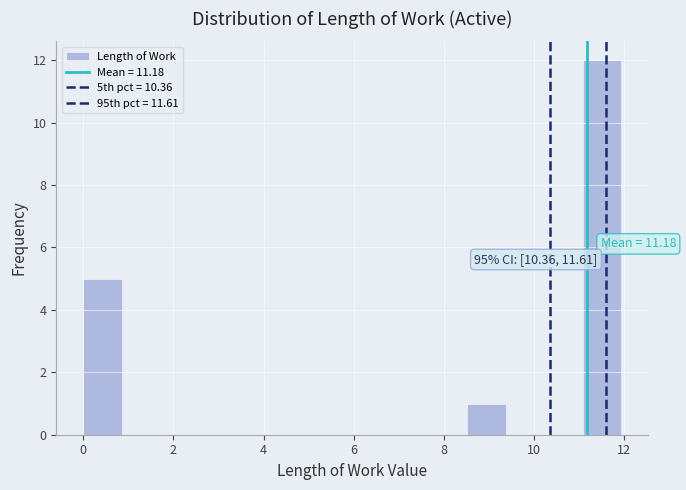

Over which range of the x-axis is the bar tallest?

11.0 to 12.0